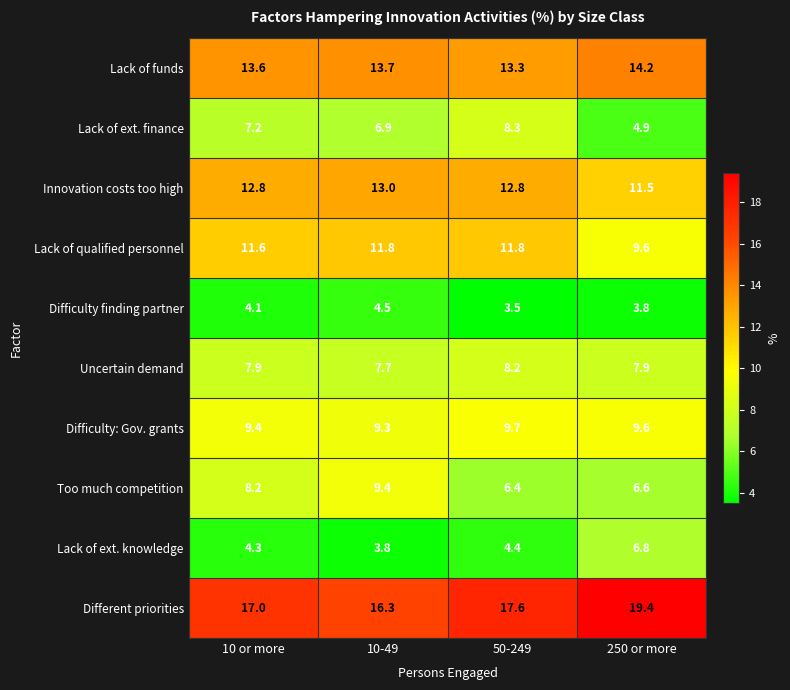

At how many categories does at least one series exceed 9?

4